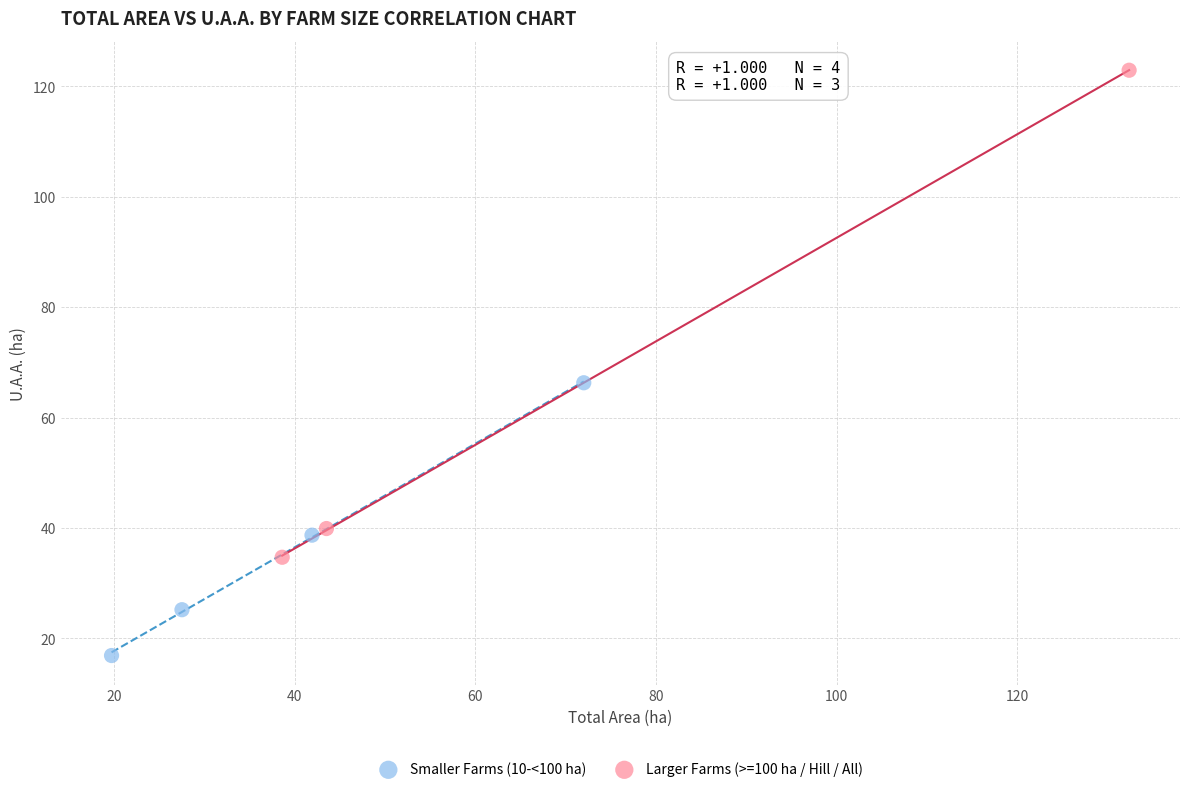

Which series reaches the maximum Y coordinate?

Larger Farms (>=100 ha / Hill / All)